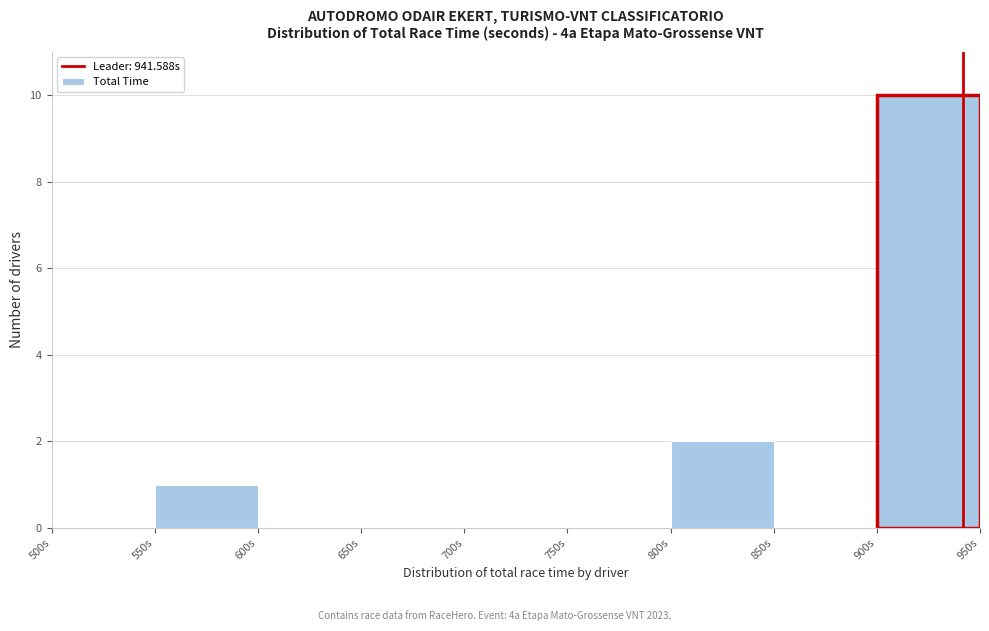

Reading left to right, transcribe this chart: for each bar, give the range it covers on the x-axis and its height. The values are not printed on the chart, so give them approximately, as read against the axis.

500 to 550: 0
550 to 600: 1
600 to 650: 0
650 to 700: 0
700 to 750: 0
750 to 800: 0
800 to 850: 2
850 to 900: 0
900 to 950: 10